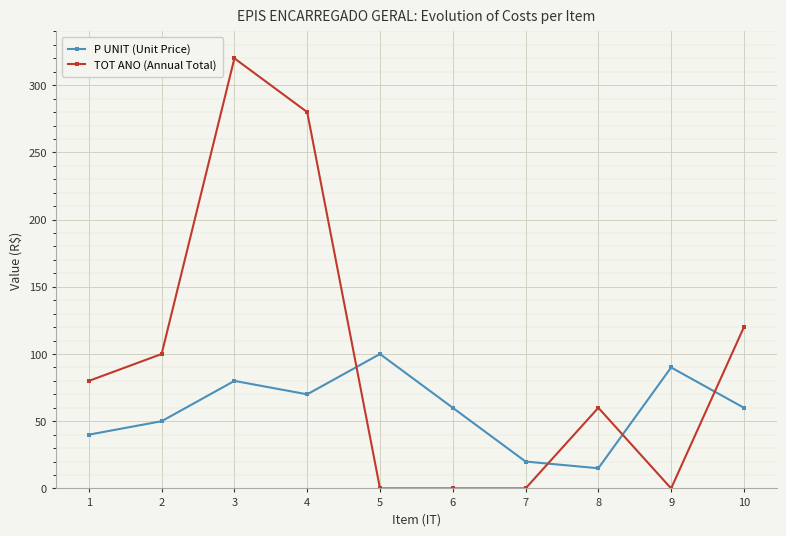

How many times do TOT ANO (Annual Total) and P UNIT (Unit Price) cross each other?

4